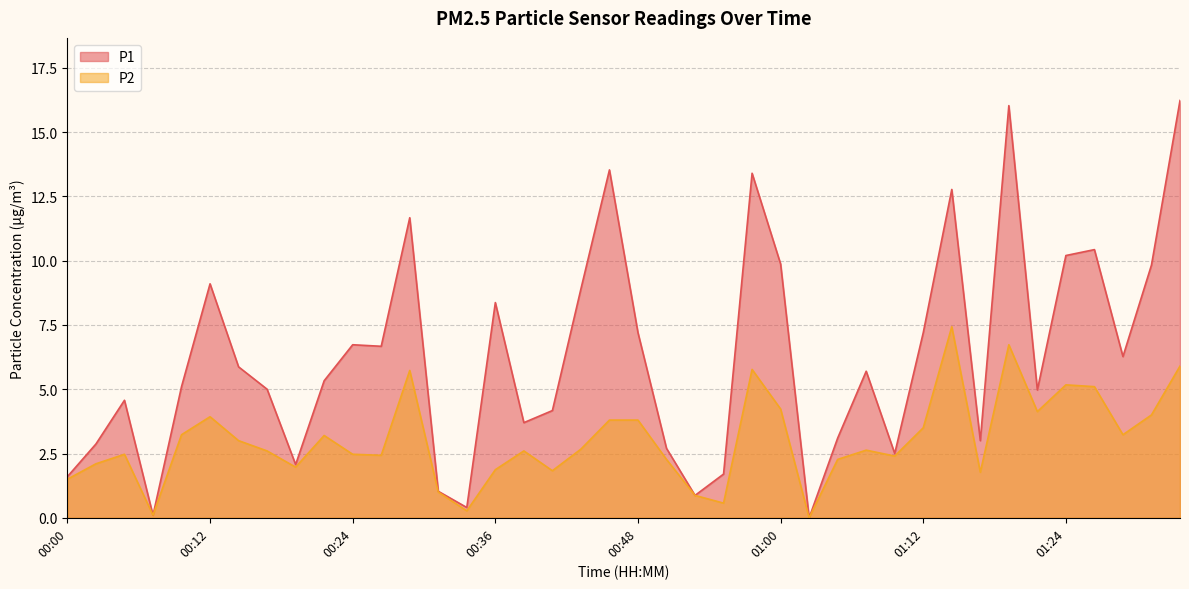

Is it true that P2 equals 3.5 at 01:12?

True